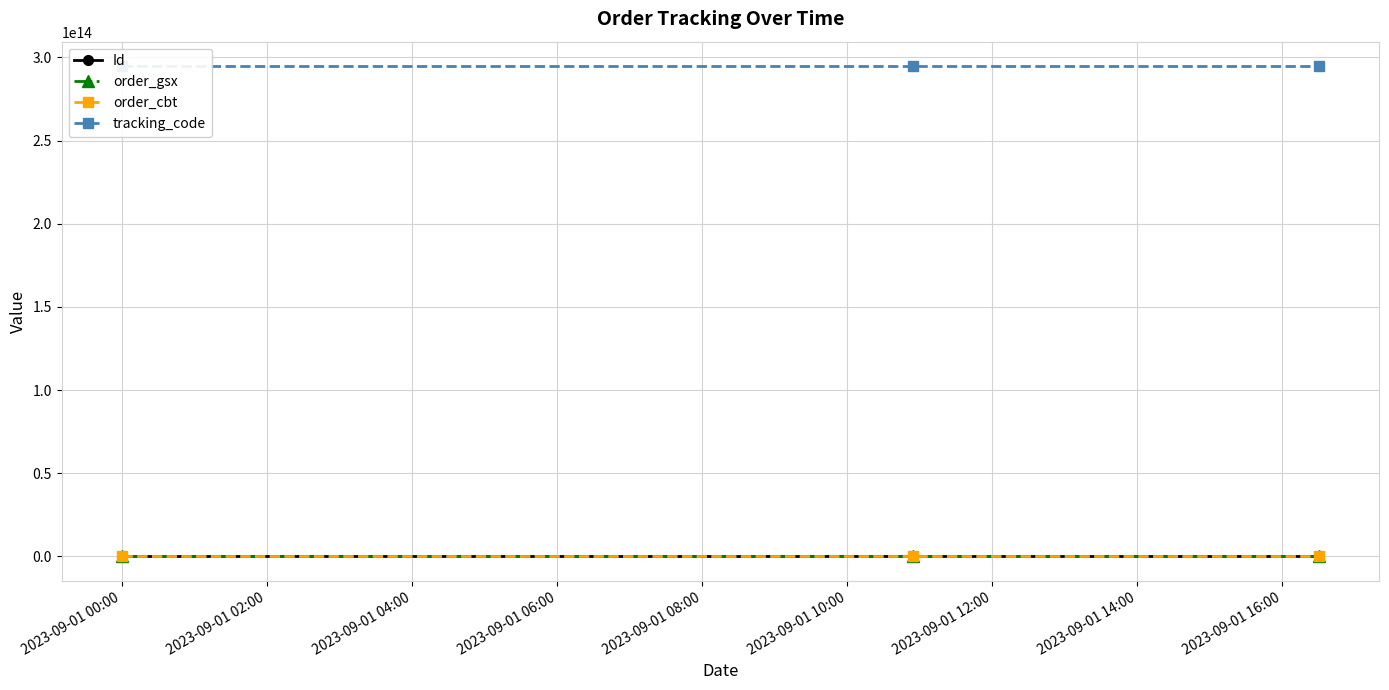

Between 2023-09-01 00:00 and 2023-09-01 04:00, which is larger?

2023-09-01 04:00